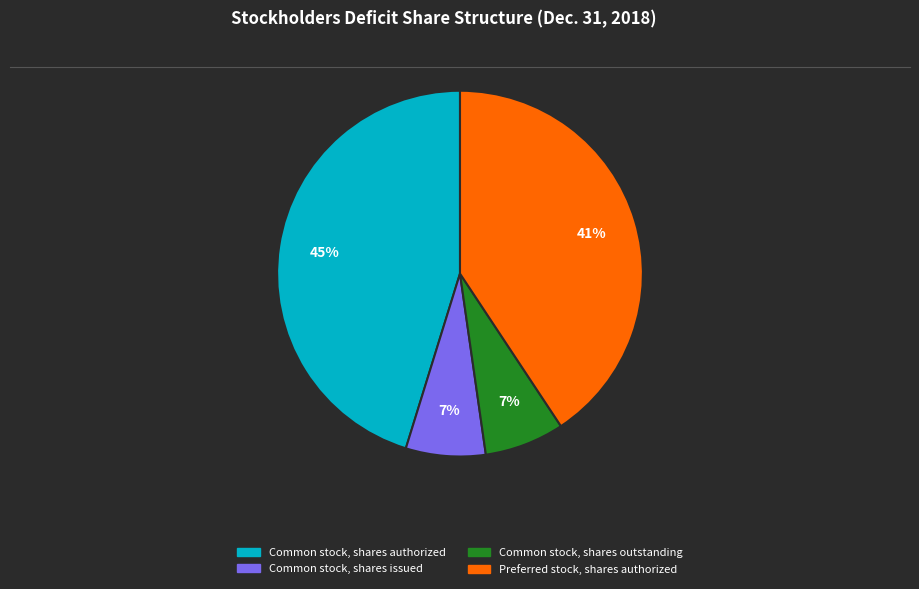

To the nearest percent, what is the average slice percentage?

25%